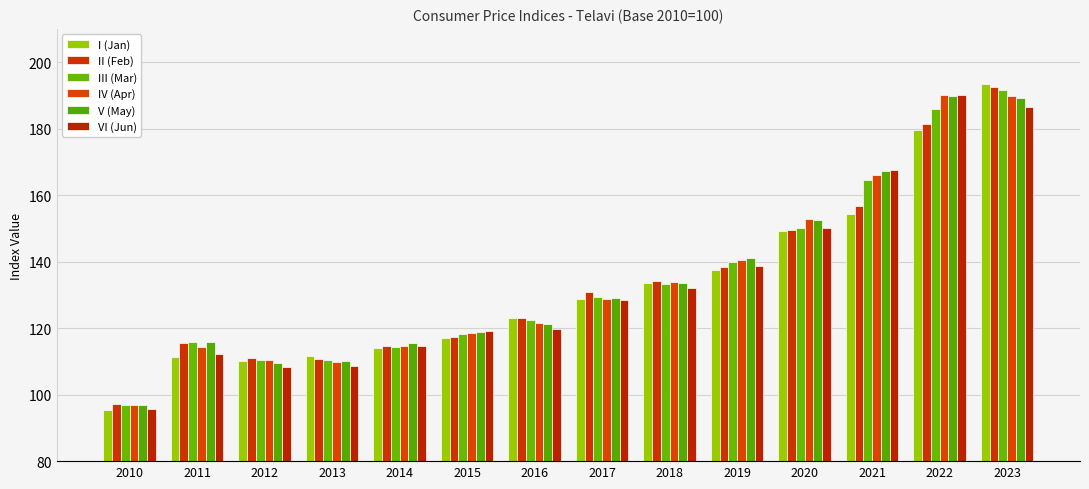

Is it true that III (Mar) equals 96.9 at 2010?

True